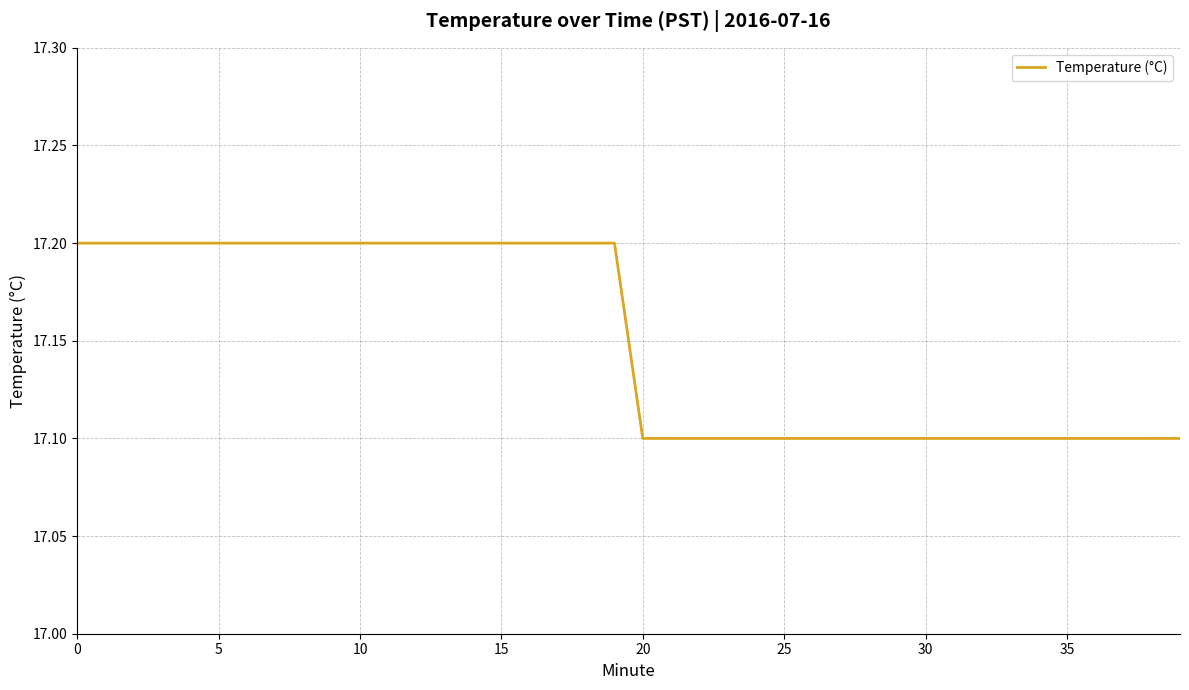

What is the maximum value shown in the chart?

17.2